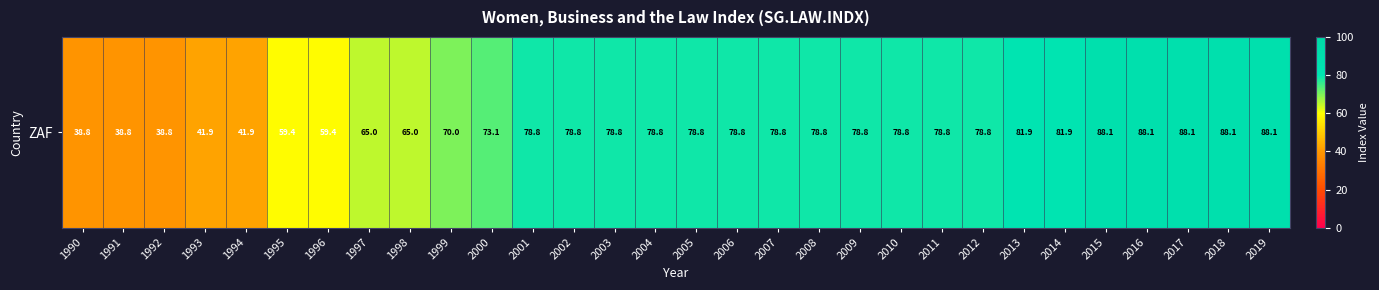

Which has a higher value, 1993 or 1998?

1998